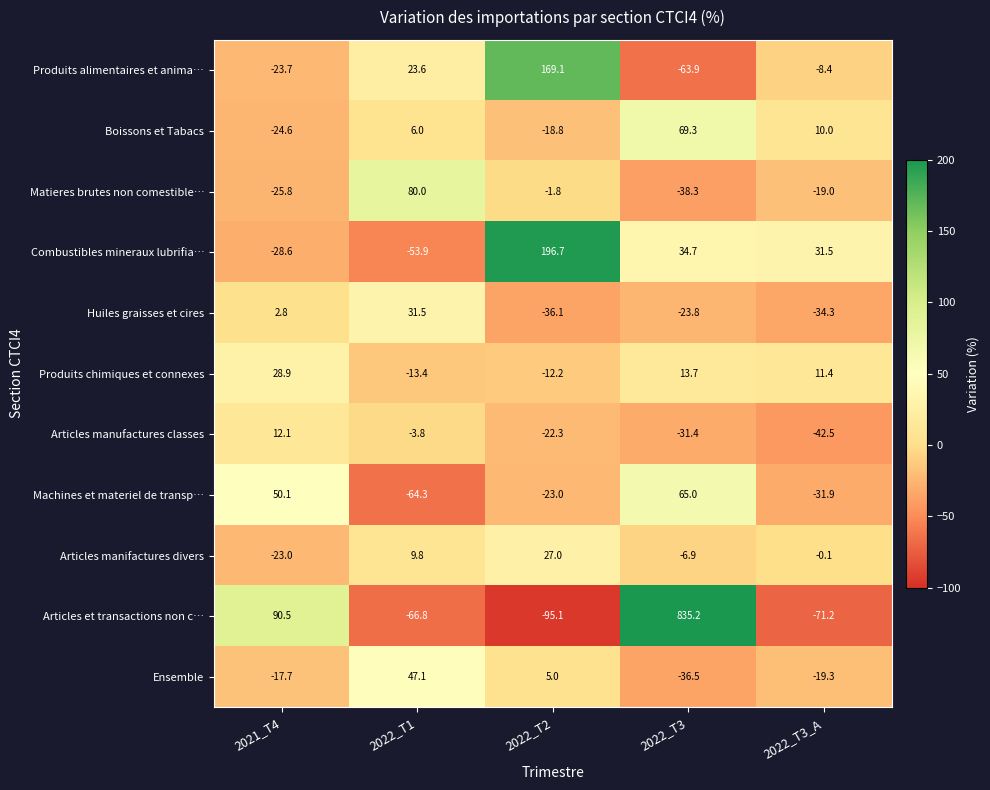

What is the difference between the highest and lowest values at 2022_T2?

291.8